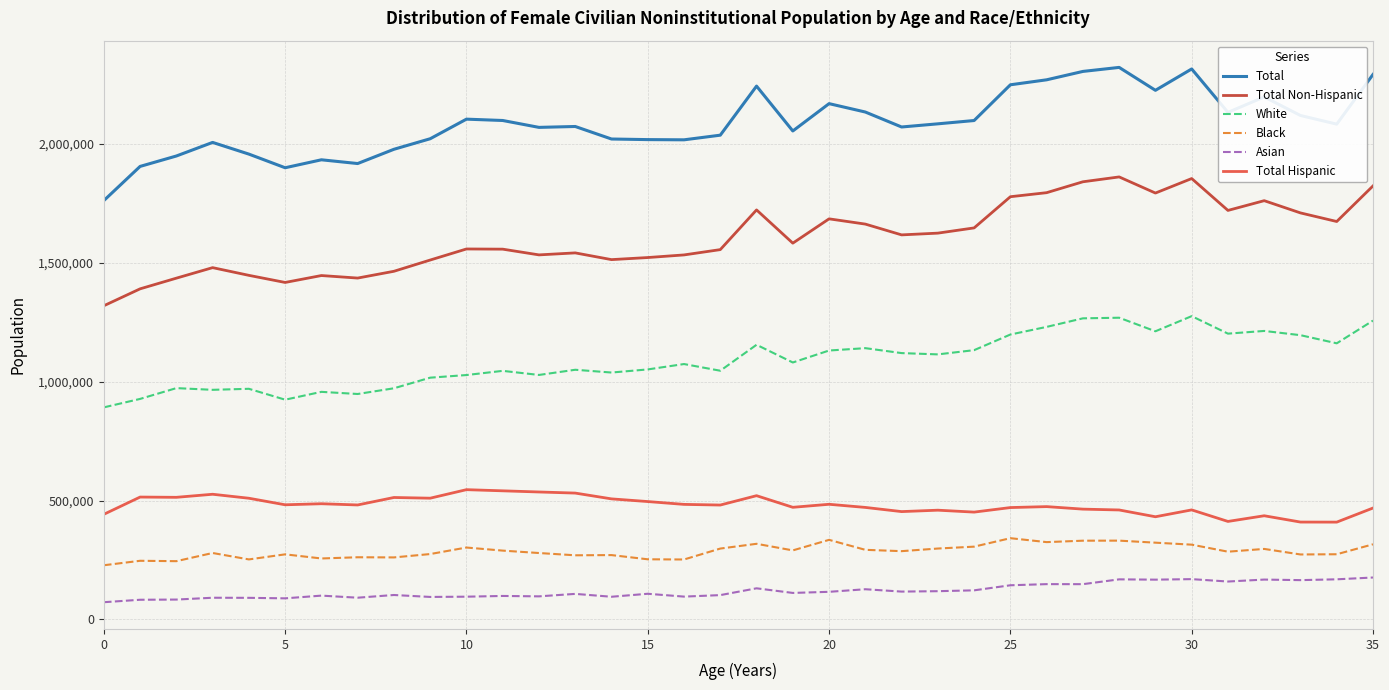

Rank the series by their maximum value, from lowest to highest.

Asian, Black, Total Hispanic, White, Total Non-Hispanic, Total